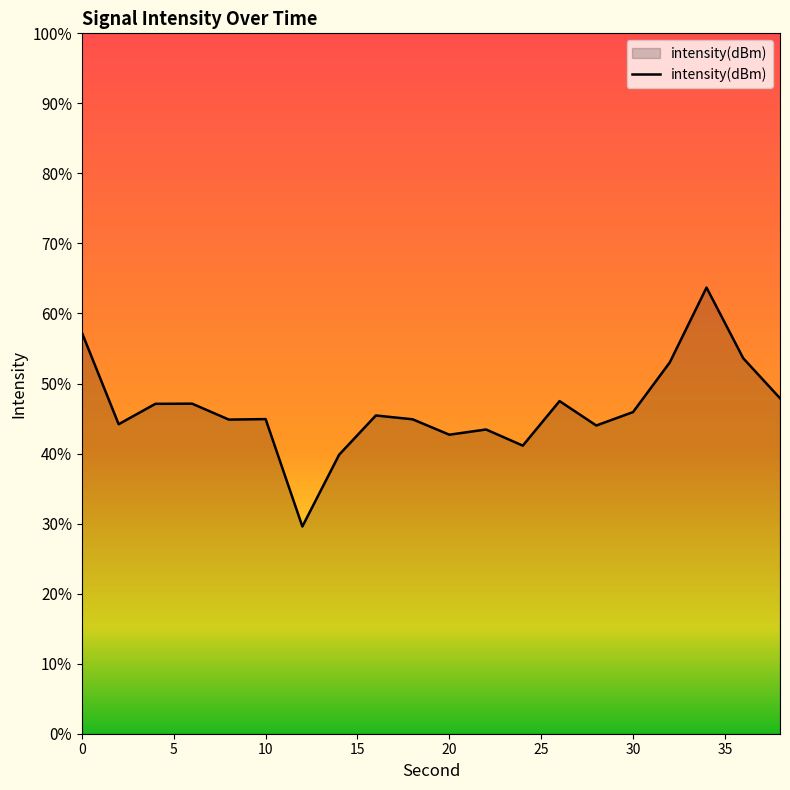

Reading left to right, extract all data points from this chart.

0=-121.4	2=-123.4	4=-122.9	6=-122.9	8=-123.3	10=-123.3	12=-125.6	14=-124.0	16=-123.2	18=-123.3	20=-123.6	22=-123.5	24=-123.8	26=-122.9	28=-123.4	30=-123.1	32=-122.0	34=-120.4	36=-122.0	38=-122.8